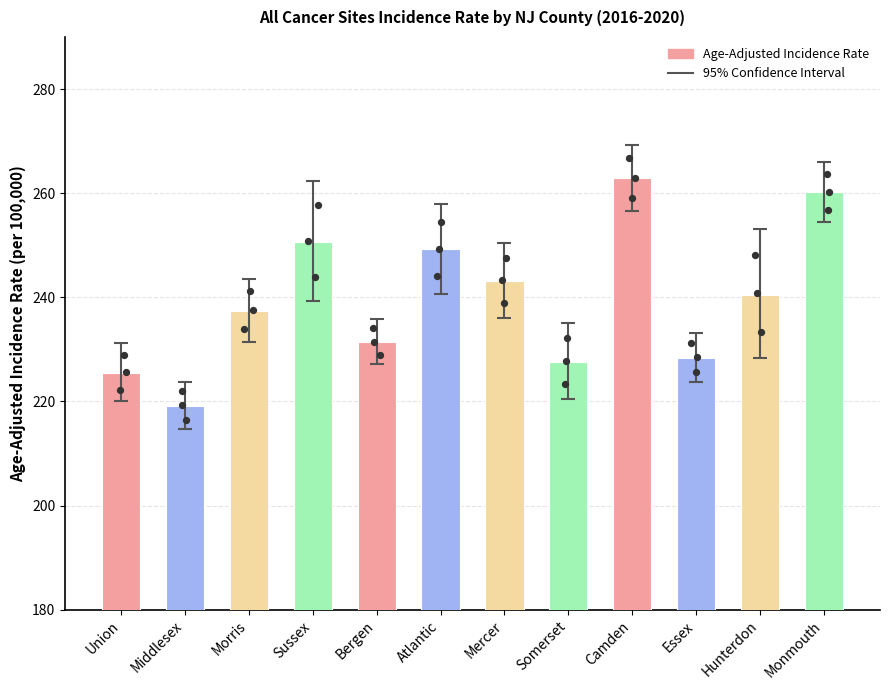

What is the ratio of the value at Monmouth to the value at Mercer?

1.1